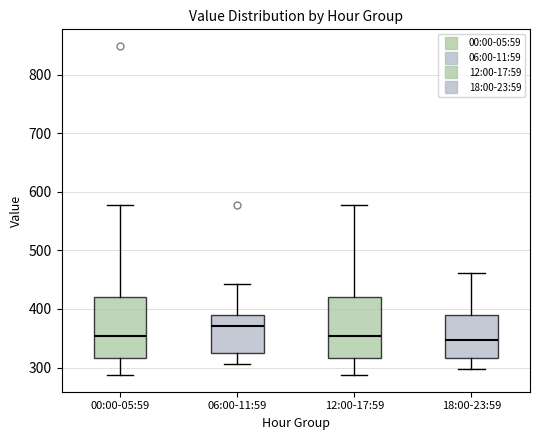

Reading left to right, transcribe this box plot: for each box, give where its median line is, the range the box spans, and where its two whiskers end, as read against the y-axis. The values are not printed on the chart, so give them approximately, as read against the axis.

00:00-05:59: median 350, box 320 to 420, whiskers 290 to 580
06:00-11:59: median 370, box 320 to 390, whiskers 310 to 440
12:00-17:59: median 350, box 320 to 420, whiskers 290 to 580
18:00-23:59: median 350, box 320 to 390, whiskers 300 to 460